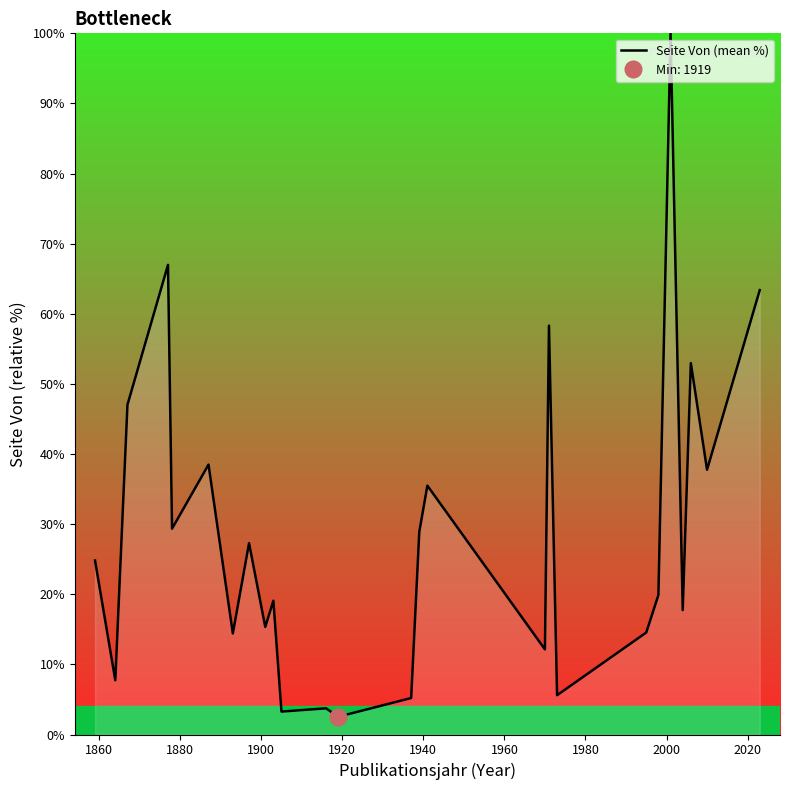

What is the highest value of the Seite Von (mean %) series?

100.0